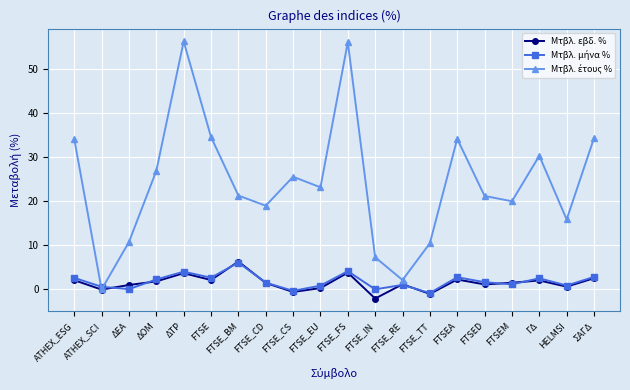

What is the minimum value shown in the chart?

-2.1